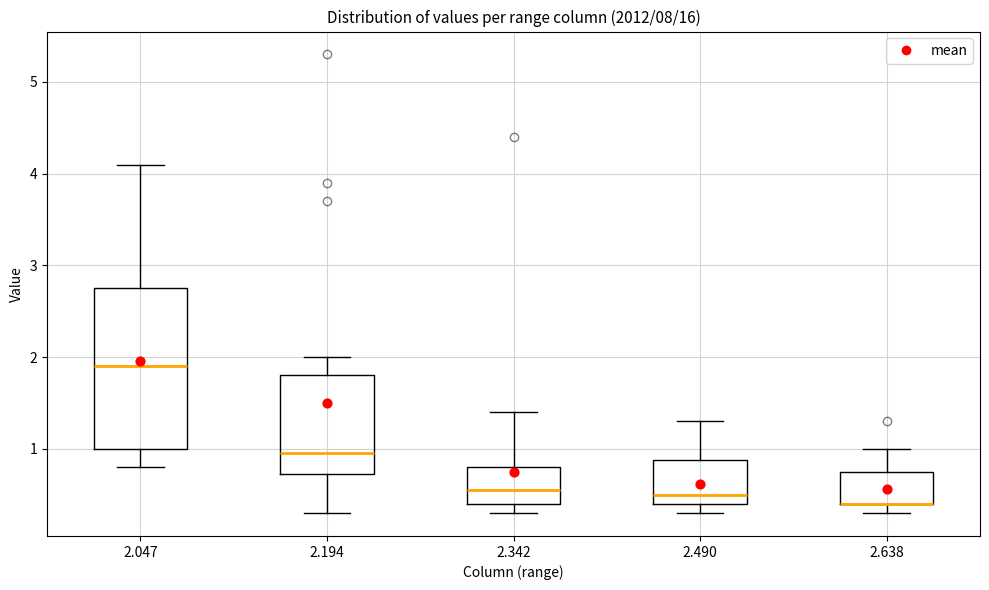

Reading left to right, read every box against the y-axis: the position of its median line, the range the box covers, and the ends of its whiskers. The values are not printed on the chart, so give them approximately, as read against the axis.

2.047: median 1.9, box 1.0 to 2.8, whiskers 0.8 to 4.1
2.194: median 1.0, box 0.7 to 1.8, whiskers 0.3 to 2.0
2.342: median 0.6, box 0.4 to 0.8, whiskers 0.3 to 1.4
2.490: median 0.5, box 0.4 to 0.9, whiskers 0.3 to 1.3
2.638: median 0.4 (drawn on the box's lower edge), box 0.4 to 0.8, whiskers 0.3 to 1.0